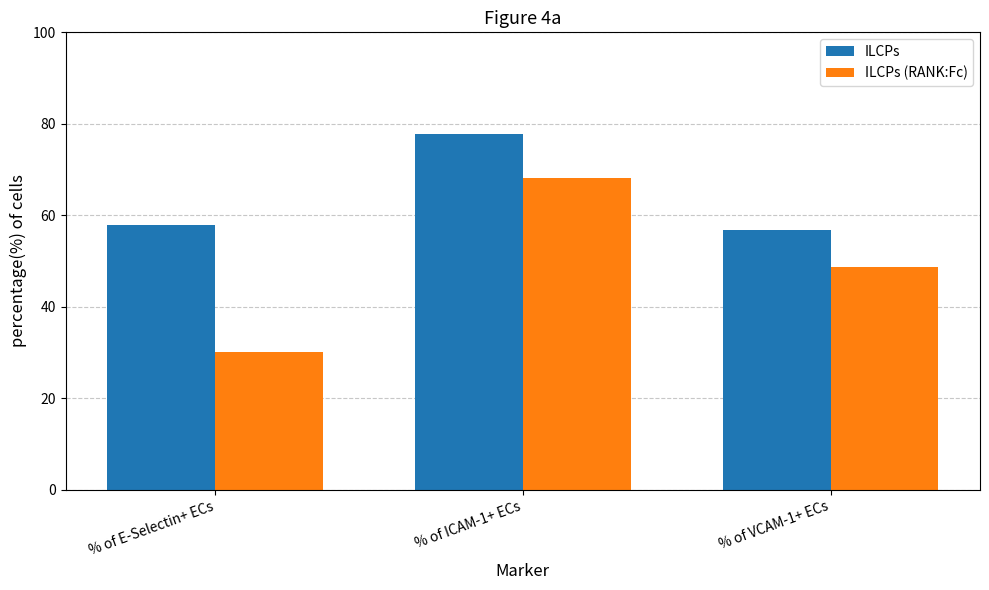

The ILCPs (RANK:Fc) series shows 68.1 at % of ICAM-1+ ECs. True or false?

True